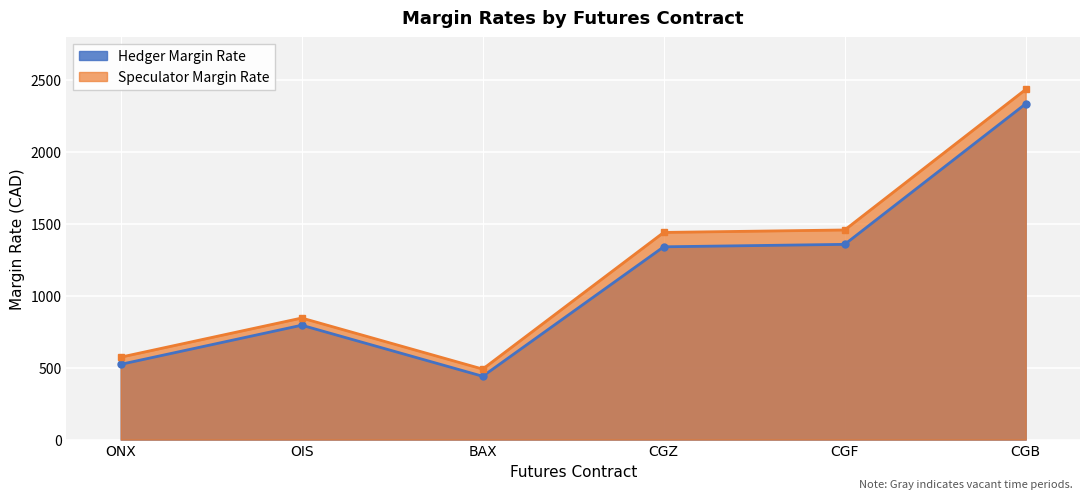

The value of Speculator Margin Rate at ONX is 843. True or false?

False